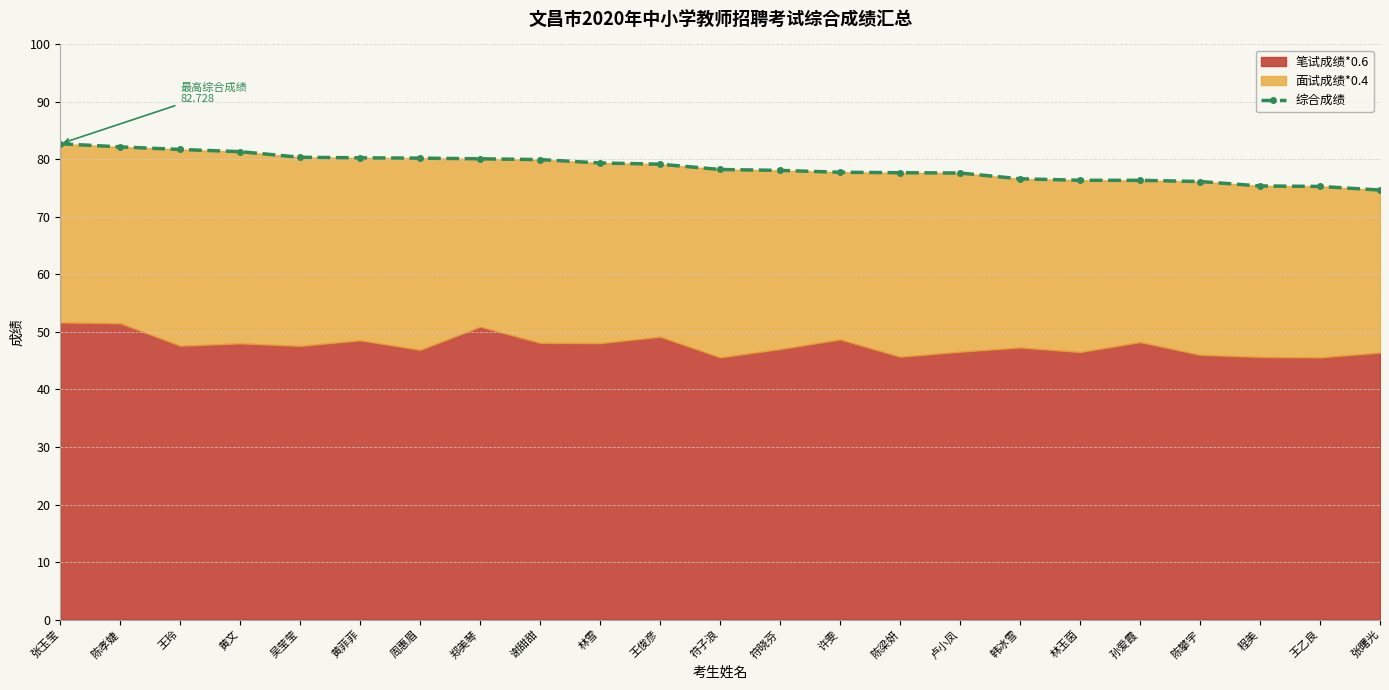

What is the smallest value displayed?

74.7